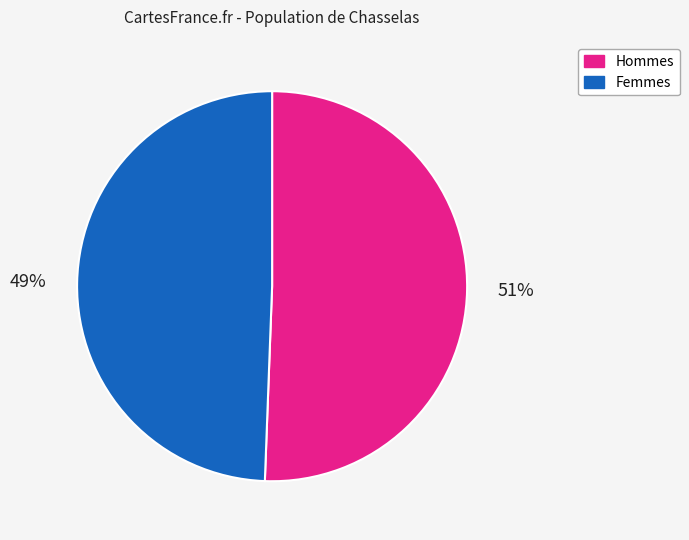

Is there a majority slice in this chart?

Yes